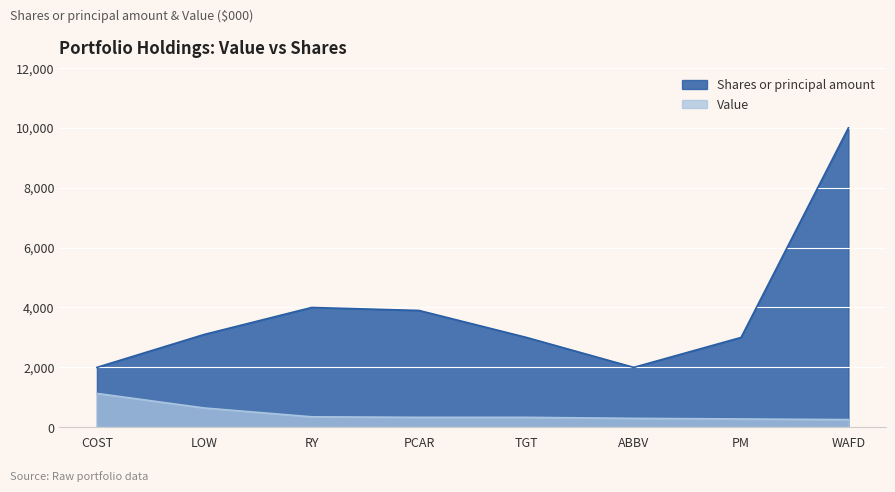

How many interior local peaks does the Shares or principal amount series have?

1